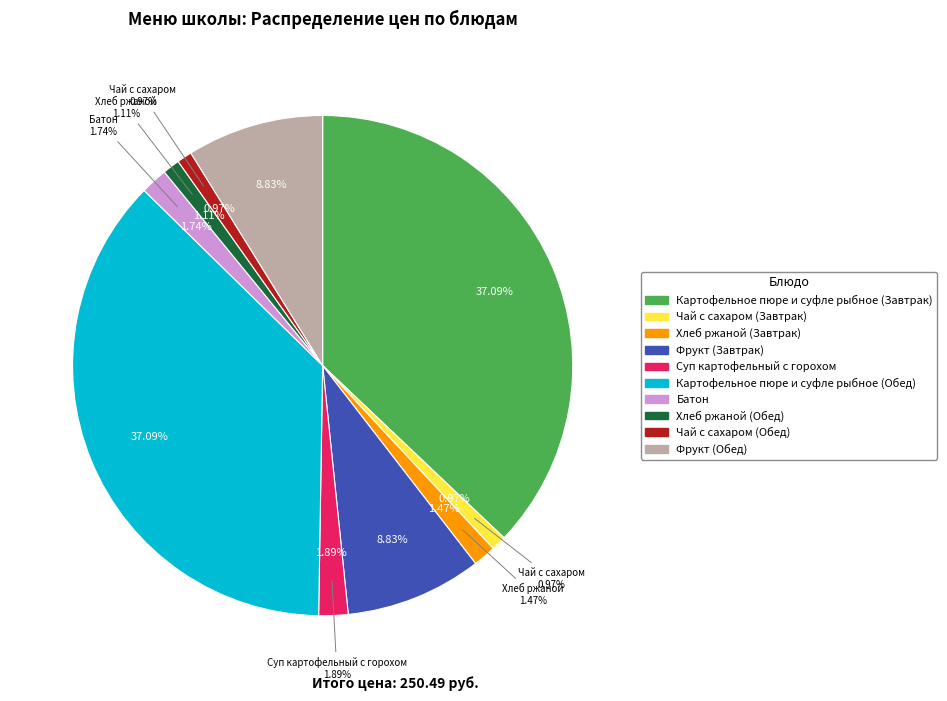

Count the number of slices in the pie.

10